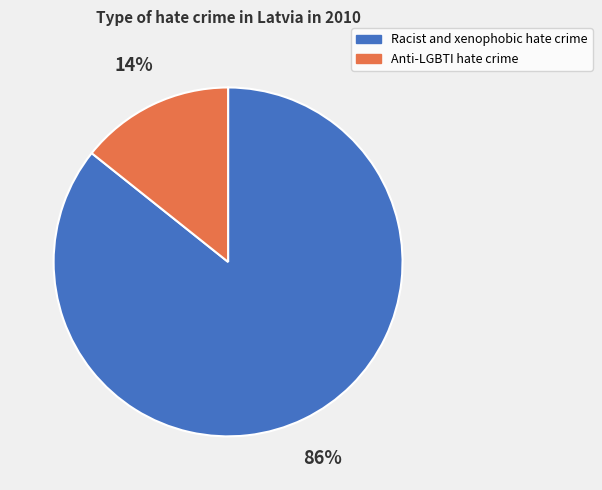

How many segments does this pie chart have?

2